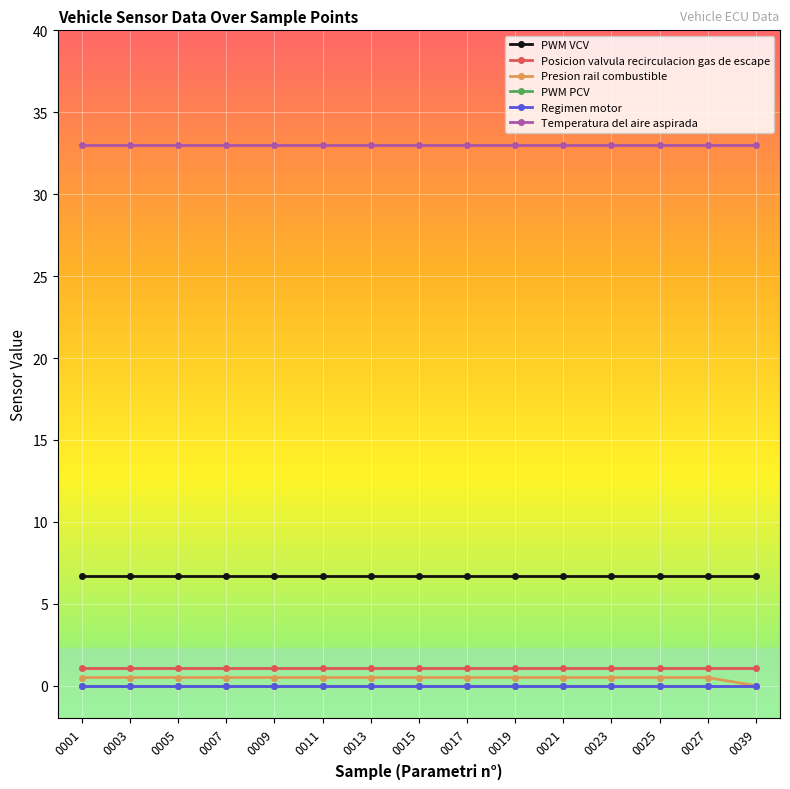

Is this an area chart (filled region under the line)?

No